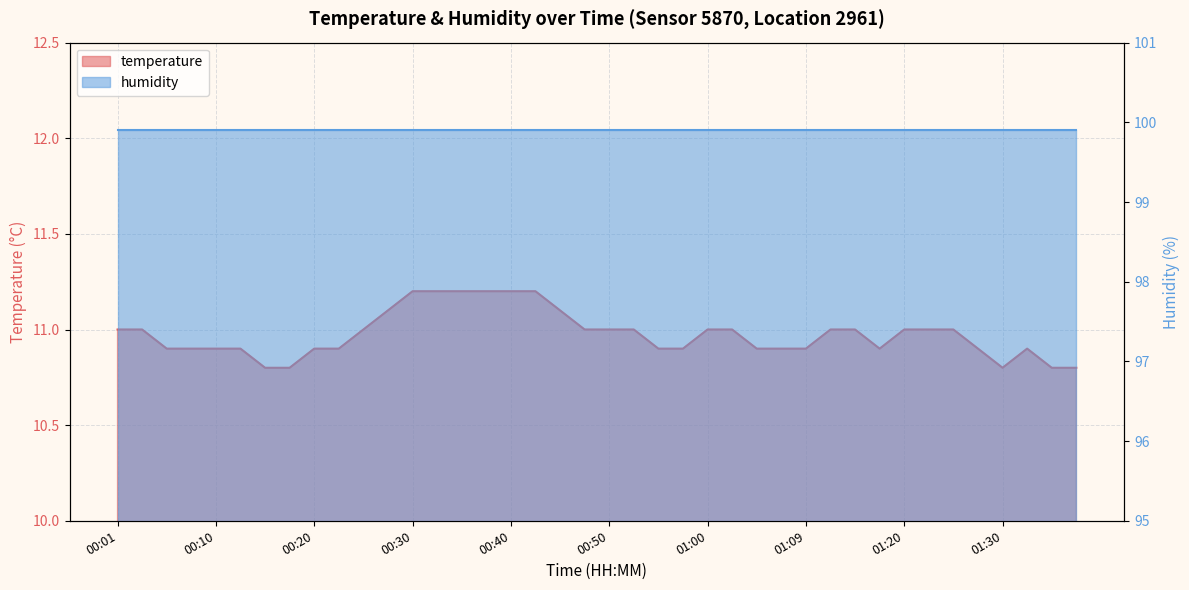

At which label does the data first exceed 11?

00:28